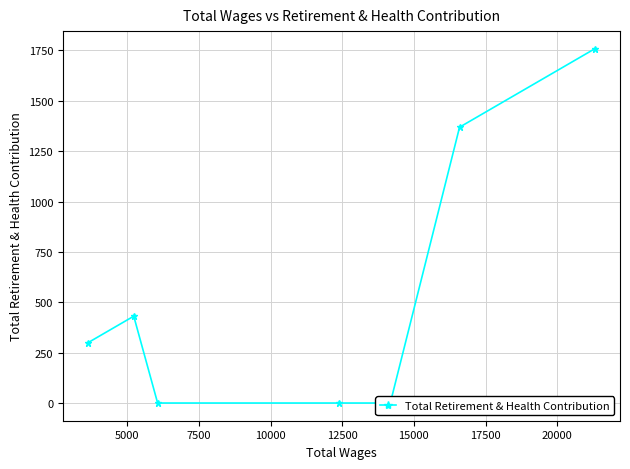

Which has a higher value, 12500 or 5000?

5000